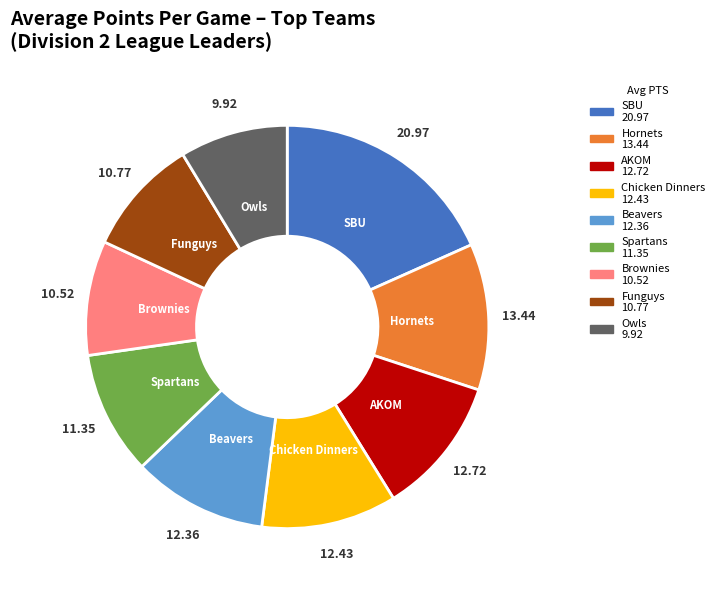

Count the number of slices in the pie.

9